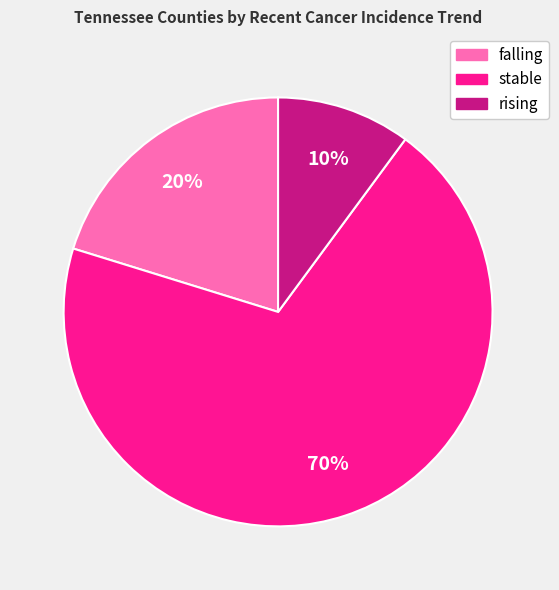

Is there a majority slice in this chart?

Yes